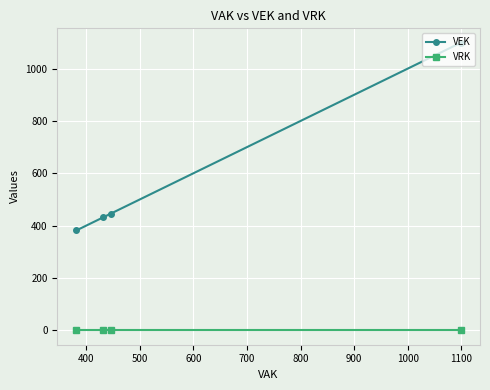

How many lines are shown in the chart?

2